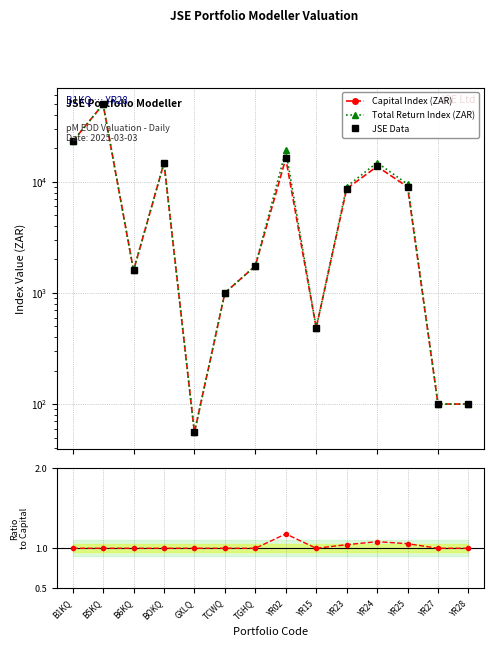

What is the total value across all series at YR23?

26361.2